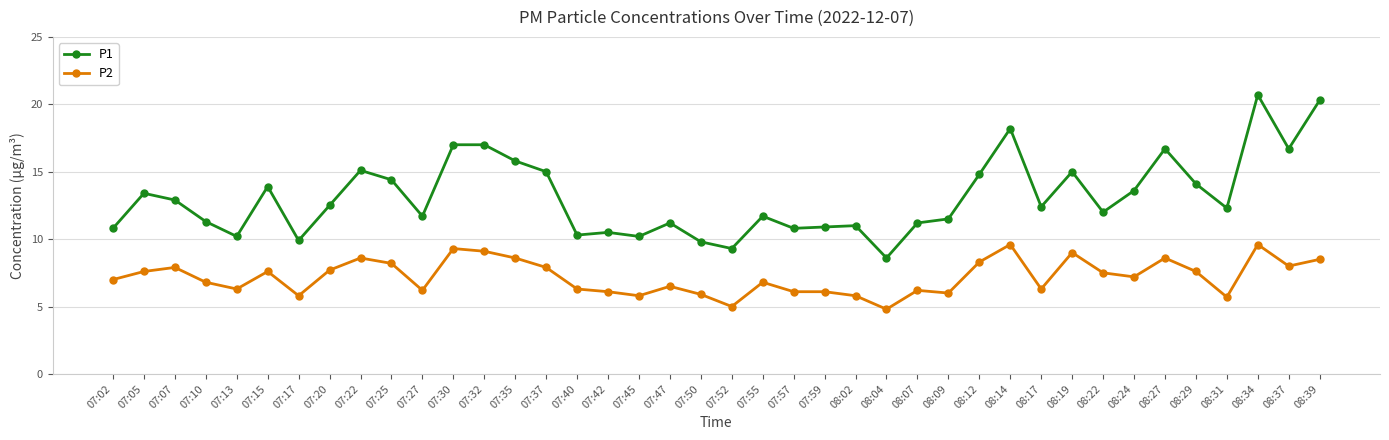

Which series changed the most between 07:10 and 08:19?

P1